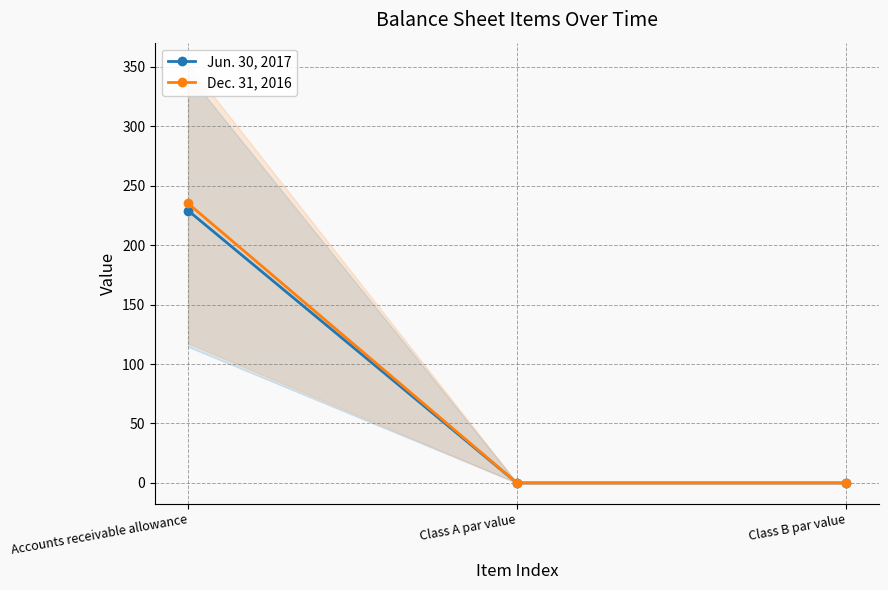

List the series in order of their peak value, highest first.

Dec. 31, 2016, Jun. 30, 2017